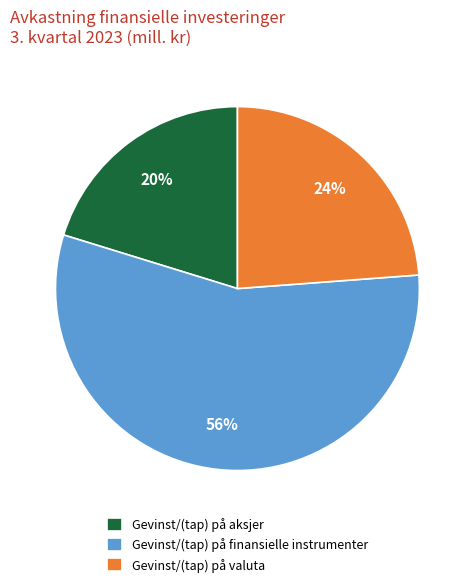

Is there a majority slice in this chart?

Yes